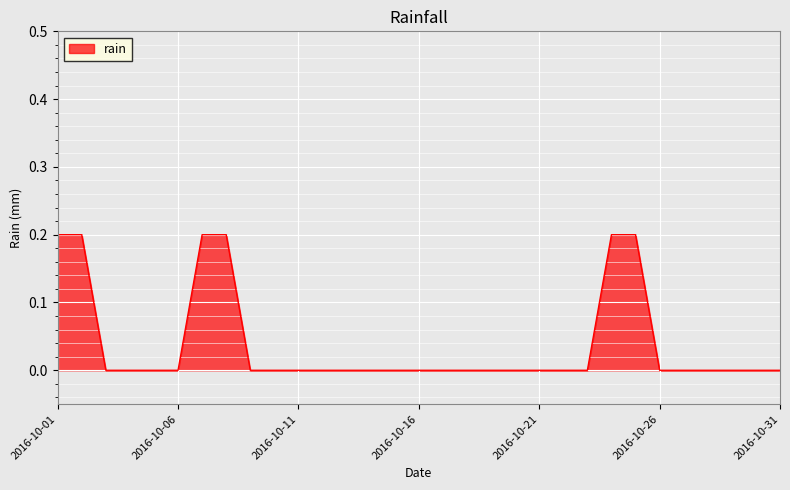

Does the chart display data point markers on the line(s)?

No